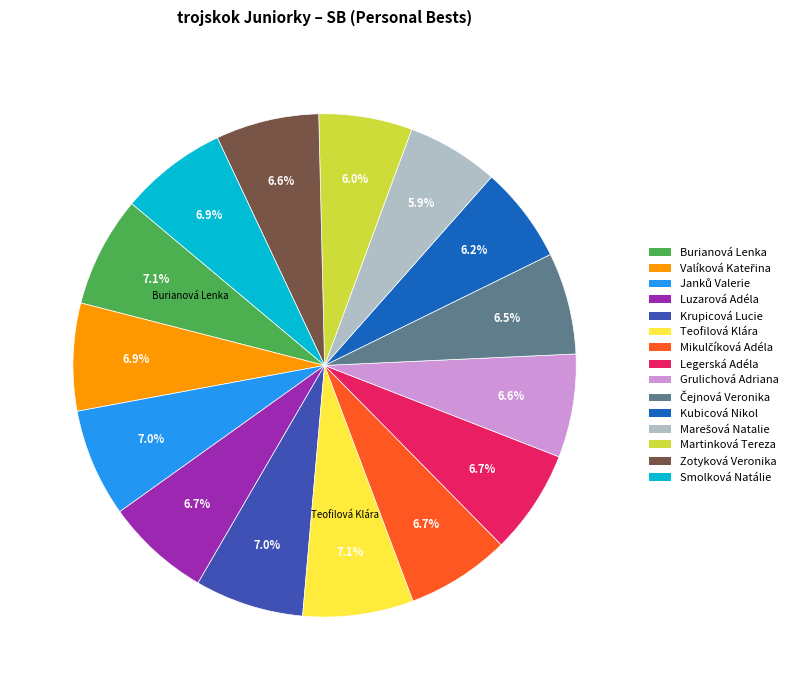

Does Legerská Adéla account for over 50% of the chart?

No